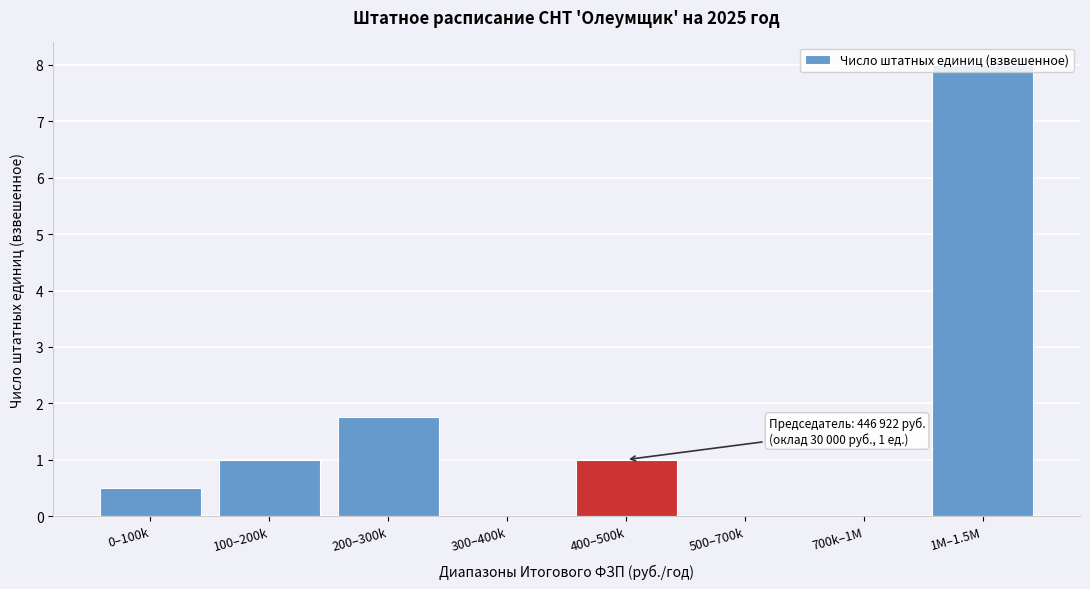

Which has a higher value, 500–700k or 400–500k?

400–500k